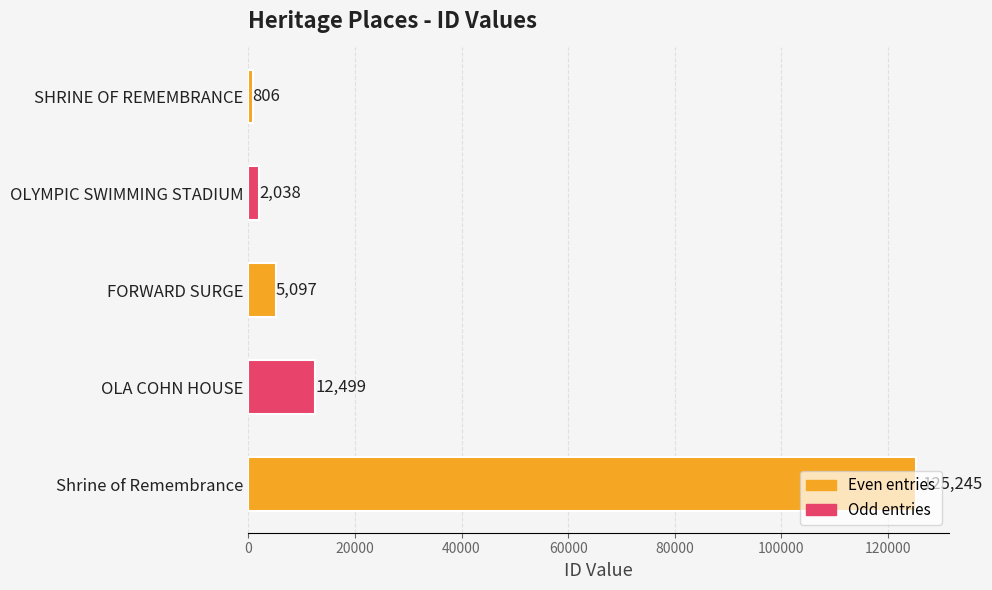

What is the maximum value shown in the chart?

125245